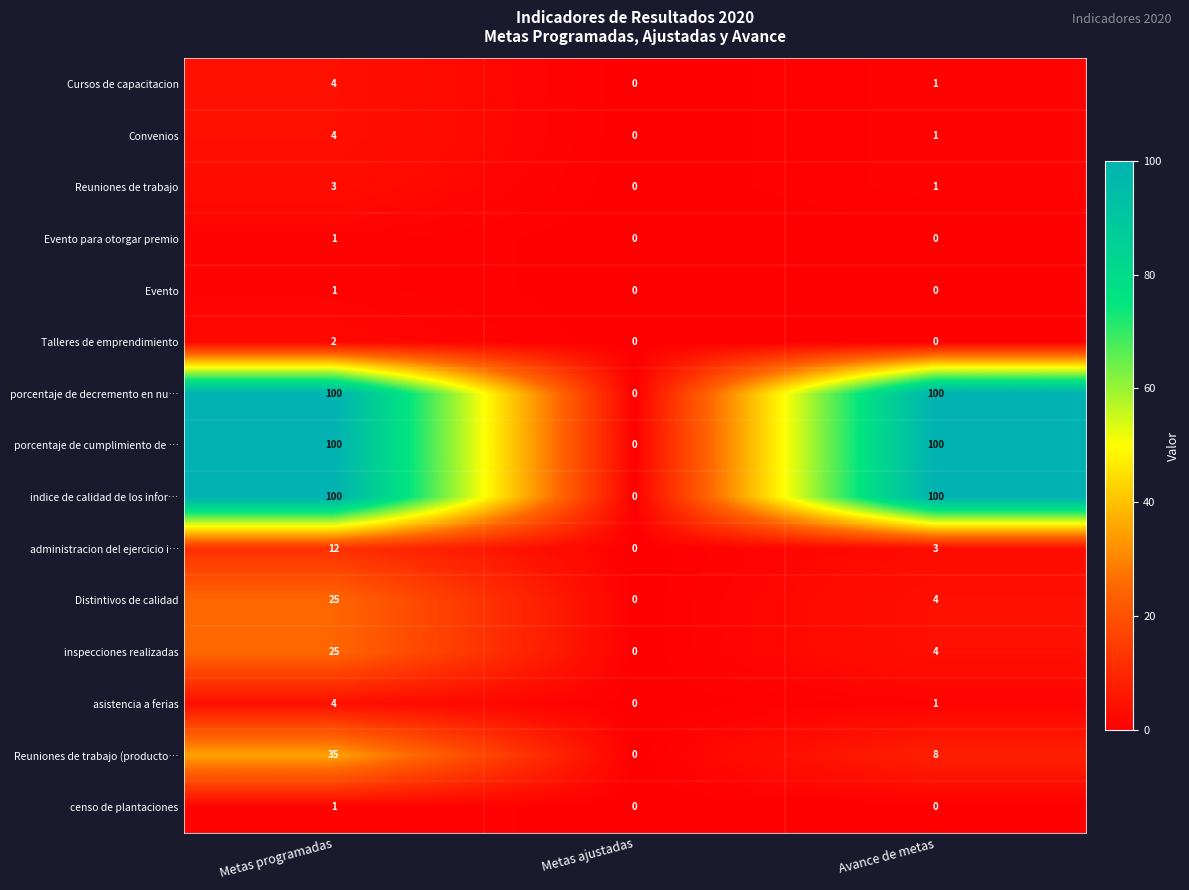

What is the average value of the Distintivos de calidad series?

10